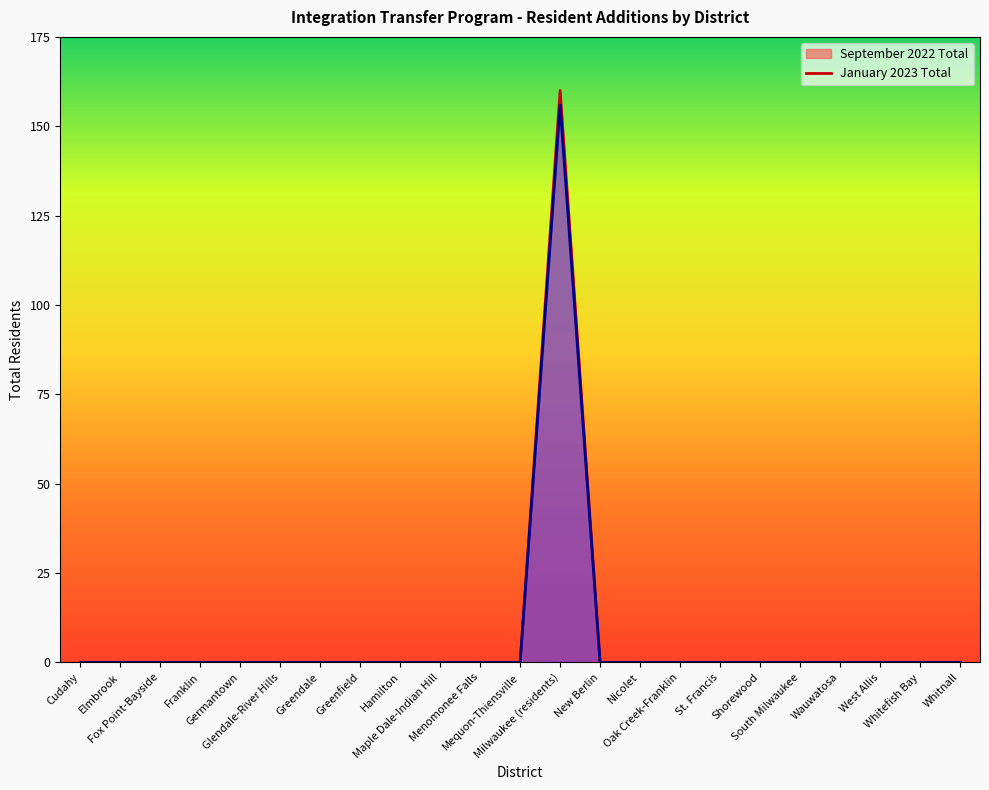

Reading left to right, extract all data points from this chart.

September 2022 Total (line): Cudahy=0	Elmbrook=0	Fox Point-Bayside=0	Franklin=0	Germantown=0	Glendale-River Hills=0	Greendale=0	Greenfield=0	Hamilton=0	Maple Dale-Indian Hill=0	Menomonee Falls=0	Mequon-Thiensville=0	Milwaukee (residents)=160	New Berlin=0	Nicolet=0	Oak Creek-Franklin=0	St. Francis=0	Shorewood=0	South Milwaukee=0	Wauwatosa=0	West Allis=0	Whitefish Bay=0	Whitnall=0
January 2023 Total (line): Cudahy=0	Elmbrook=0	Fox Point-Bayside=0	Franklin=0	Germantown=0	Glendale-River Hills=0	Greendale=0	Greenfield=0	Hamilton=0	Maple Dale-Indian Hill=0	Menomonee Falls=0	Mequon-Thiensville=0	Milwaukee (residents)=156	New Berlin=0	Nicolet=0	Oak Creek-Franklin=0	St. Francis=0	Shorewood=0	South Milwaukee=0	Wauwatosa=0	West Allis=0	Whitefish Bay=0	Whitnall=0